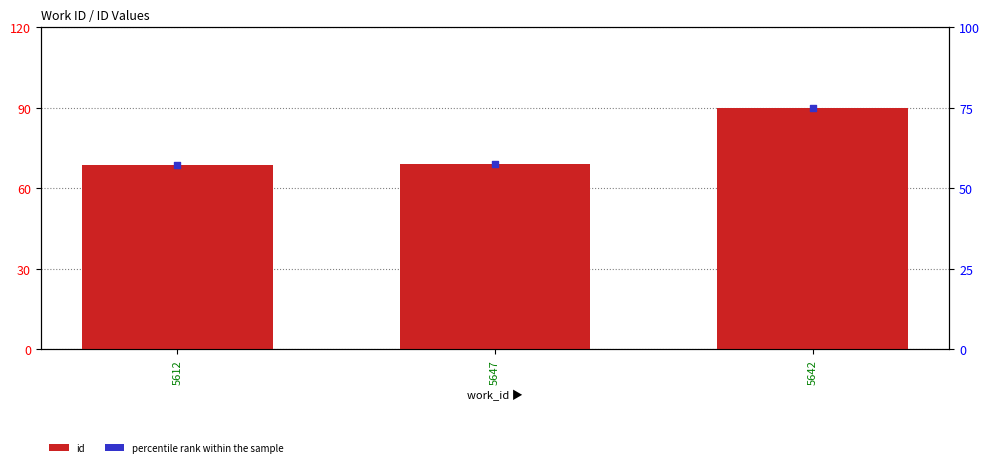

Which series has the largest total across all categories?

id